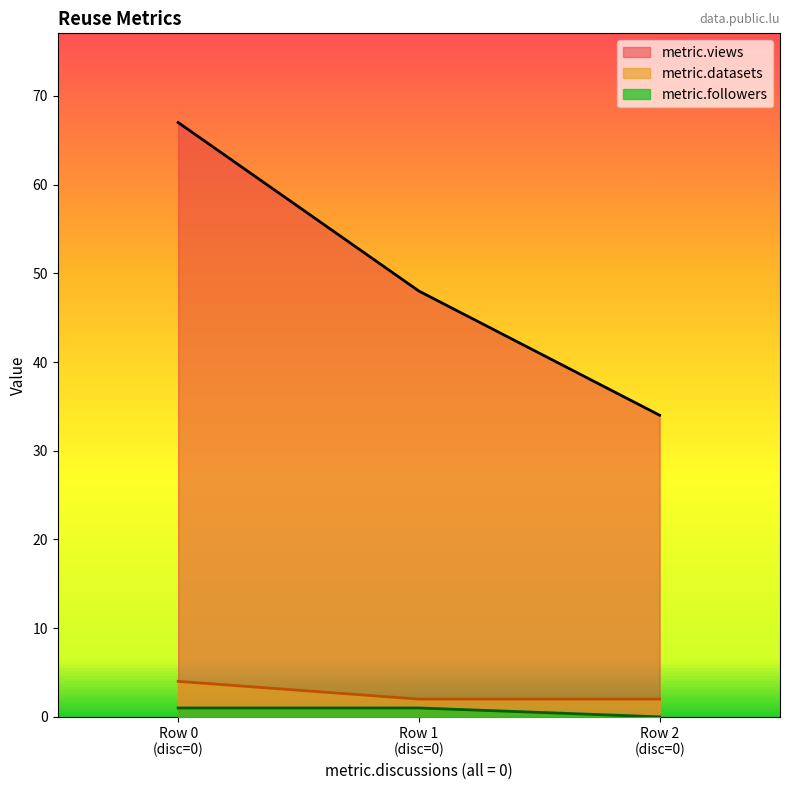

What is the greatest value displayed?

67